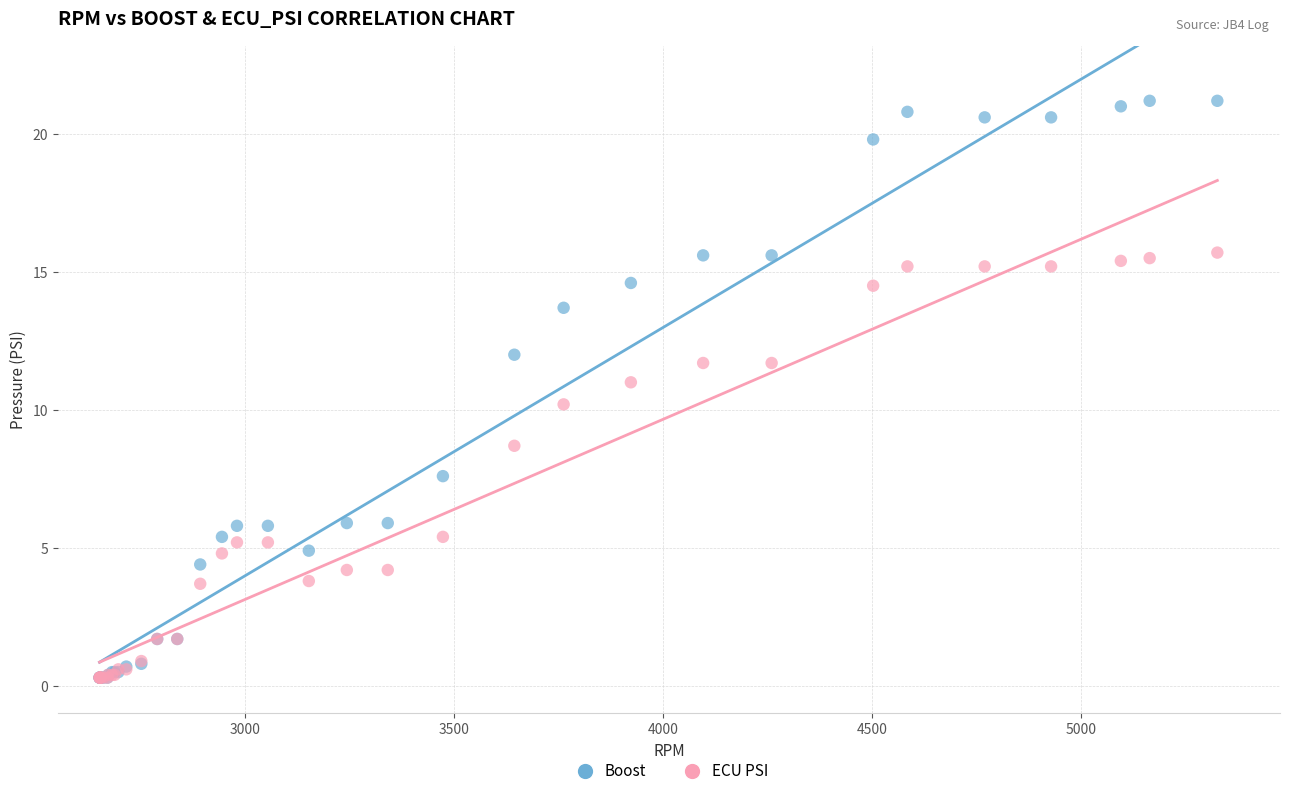

What are all the series names shown in the legend?

Boost, ECU PSI